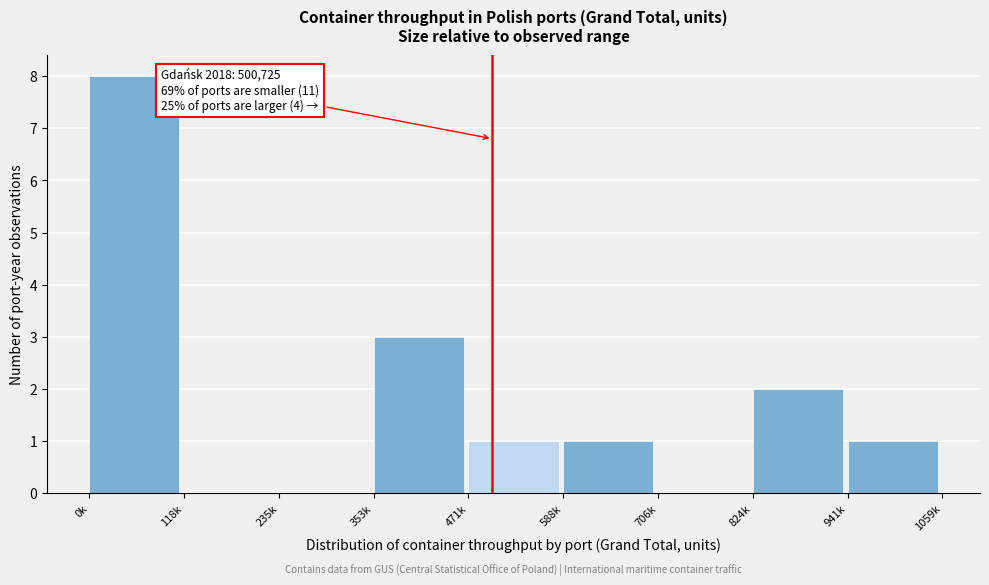

Reading left to right, transcribe all the data shown in this chart.

0k=8	118k=0	235k=0	353k=3	471k=1	588k=1	706k=0	824k=2	941k=1